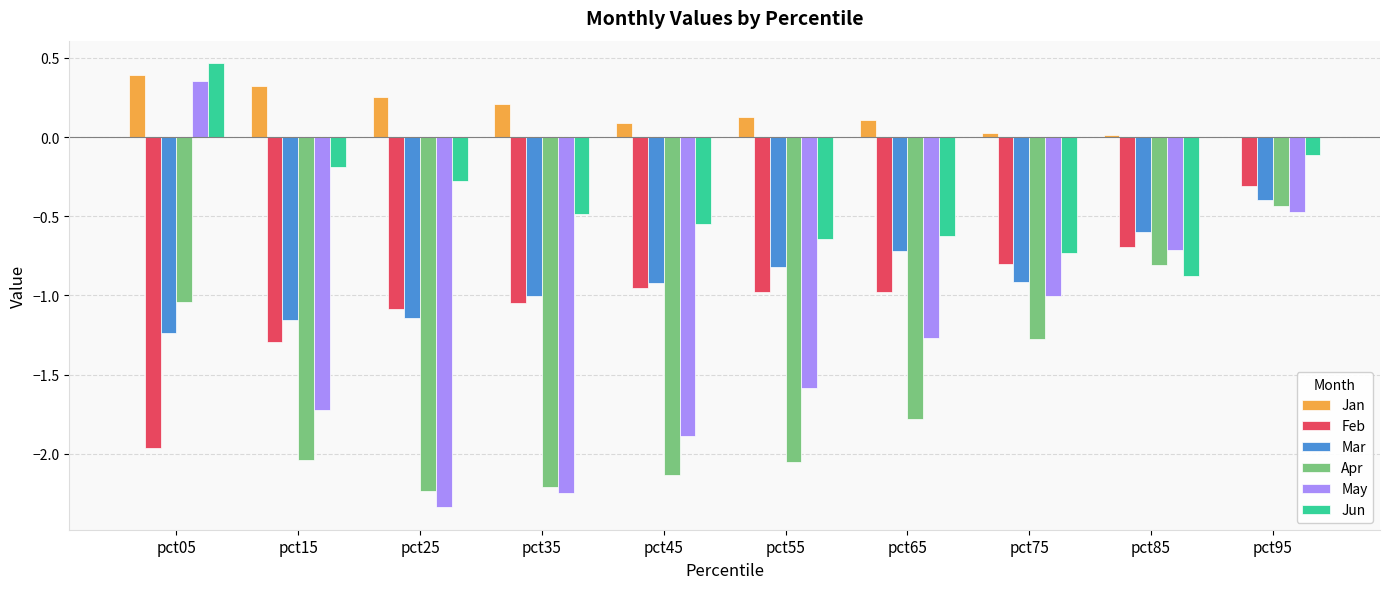

Which series changed the most between pct25 and pct55?

May